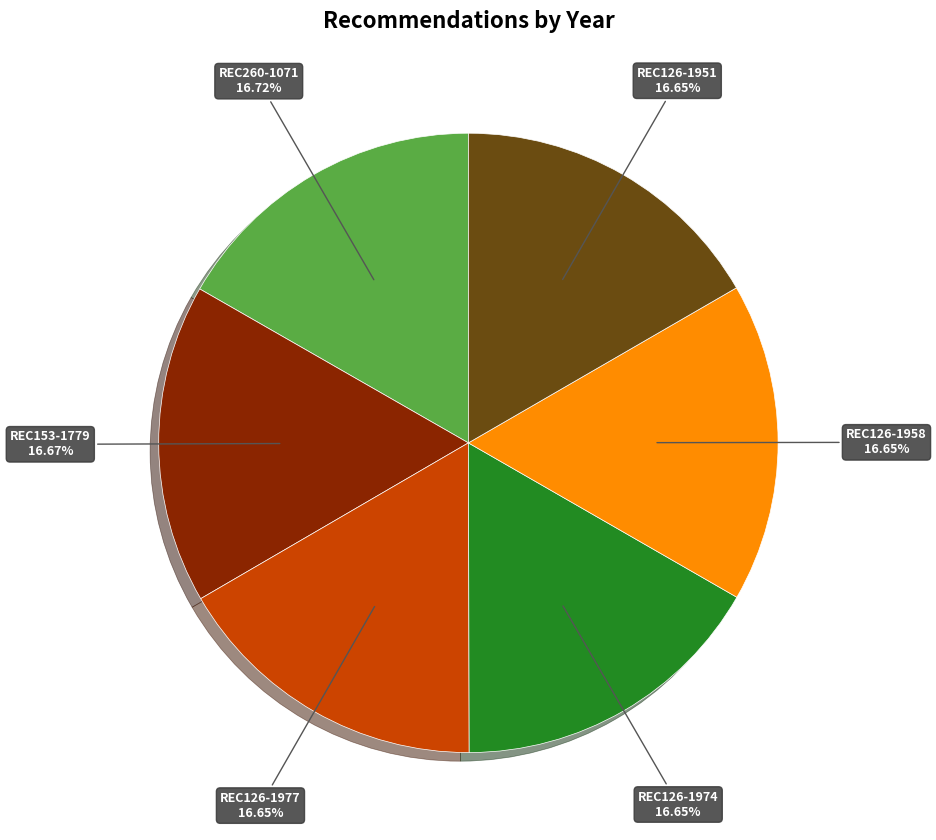

How many slices are in this pie chart?

6